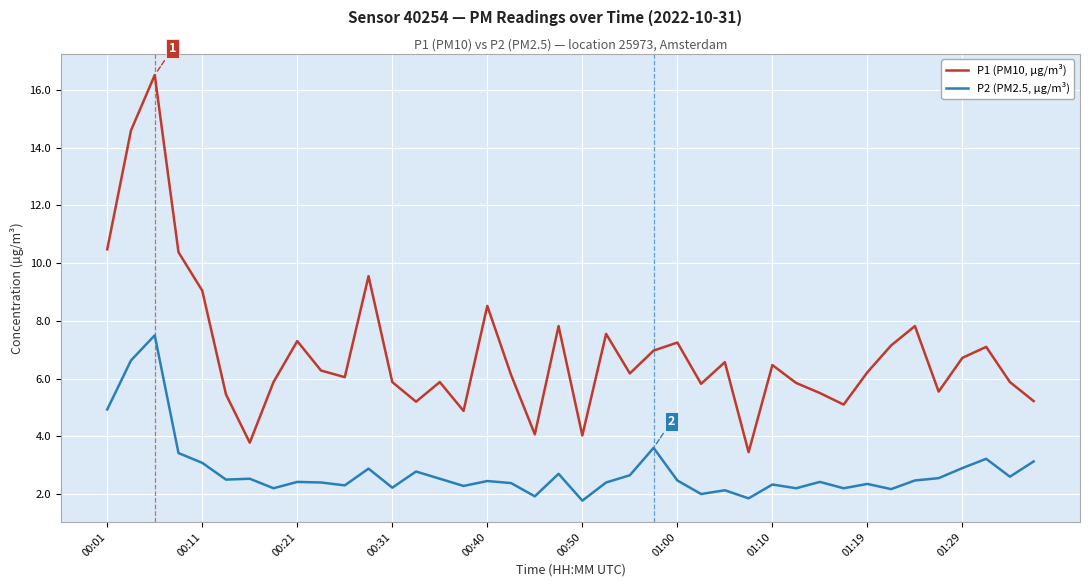

Which series has the largest range (max minus min)?

P1 (PM10, µg/m³)